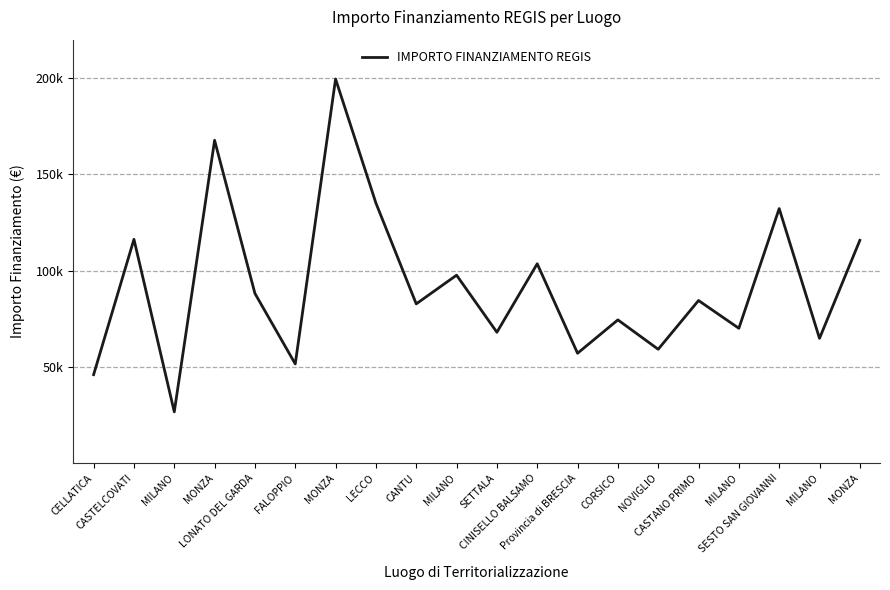

Does the chart display data point markers on the line(s)?

No